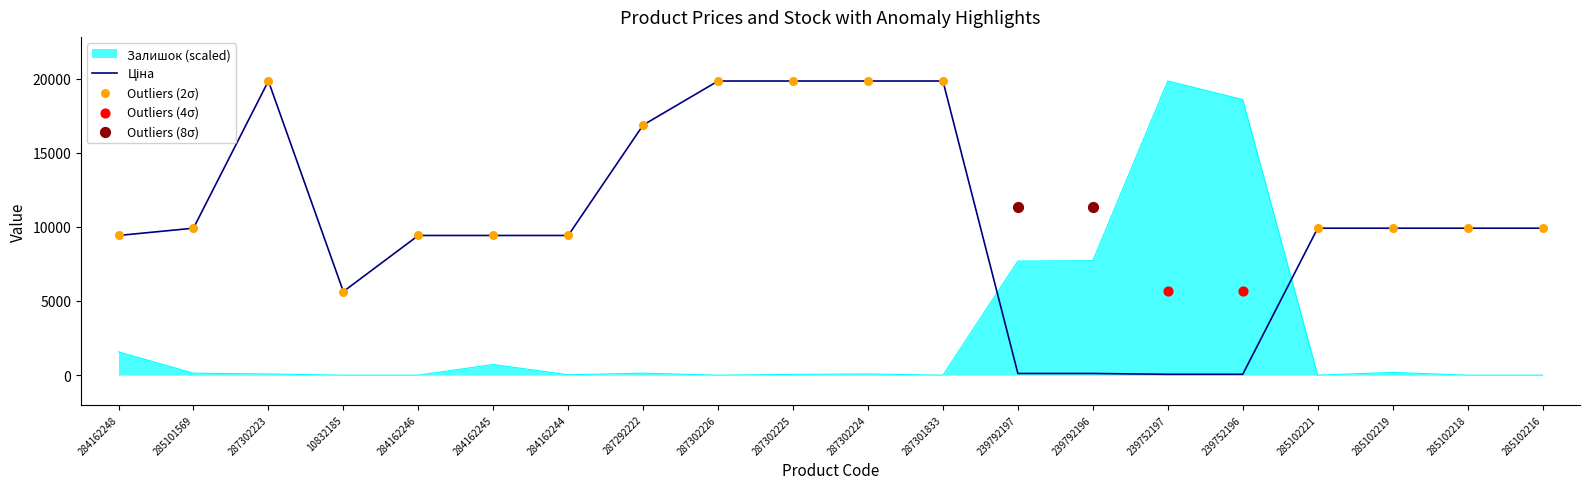

Is the value of Ціна at 287302225 greater than the value of Залишок at 10832185?

Yes